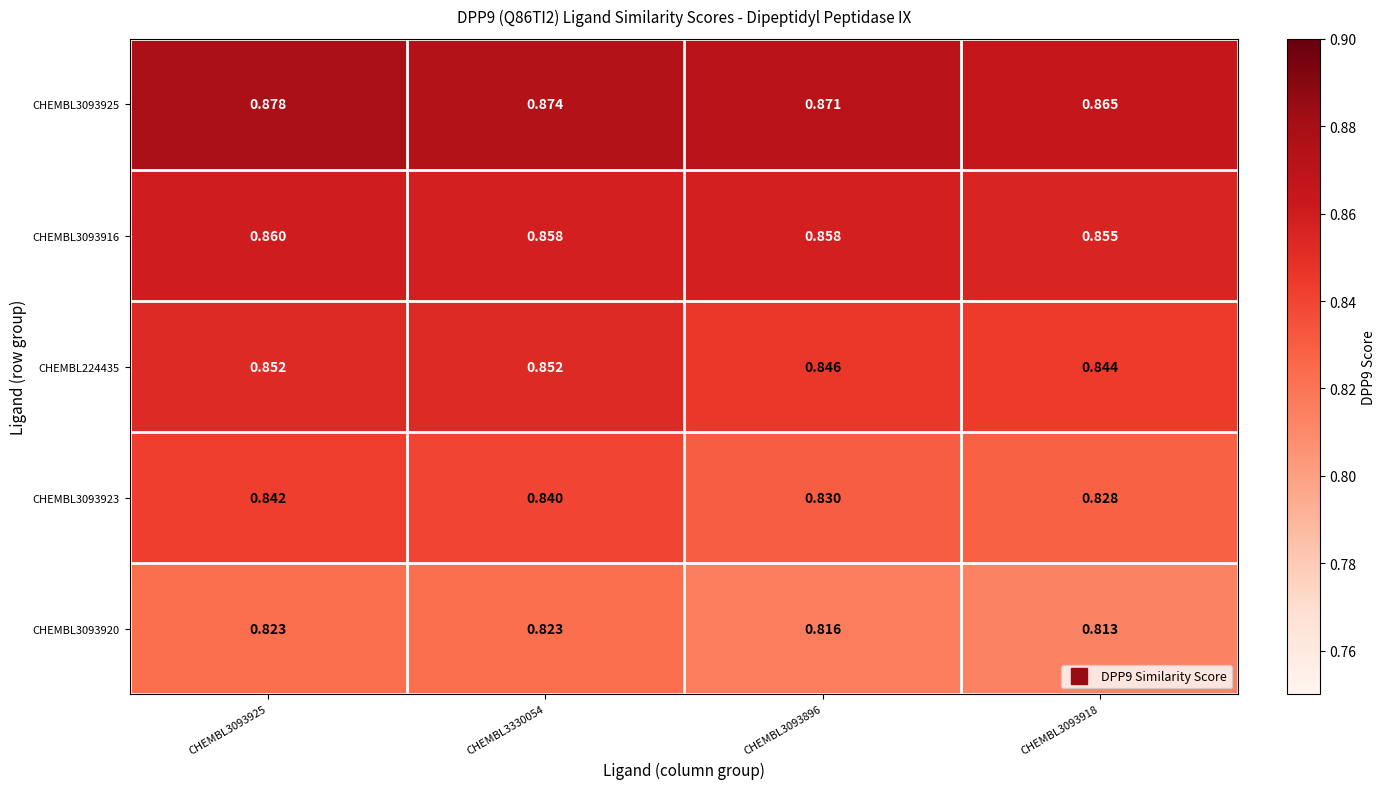

At how many categories does at least one series exceed 0?

4